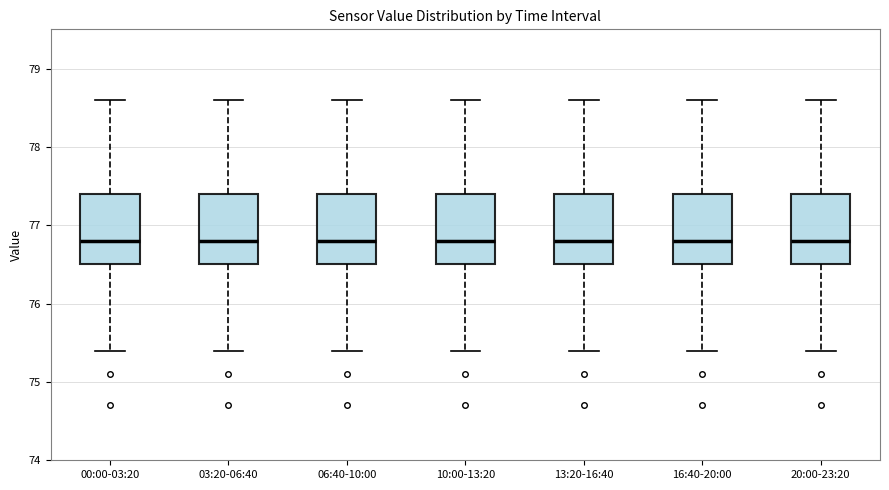

Reading left to right, read every box against the y-axis: the position of its median line, the range the box covers, and the ends of its whiskers. The values are not printed on the chart, so give them approximately, as read against the axis.

00:00-03:20: median 76.8, box 76.5 to 77.4, whiskers 75.4 to 78.6
03:20-06:40: median 76.8, box 76.5 to 77.4, whiskers 75.4 to 78.6
06:40-10:00: median 76.8, box 76.5 to 77.4, whiskers 75.4 to 78.6
10:00-13:20: median 76.8, box 76.5 to 77.4, whiskers 75.4 to 78.6
13:20-16:40: median 76.8, box 76.5 to 77.4, whiskers 75.4 to 78.6
16:40-20:00: median 76.8, box 76.5 to 77.4, whiskers 75.4 to 78.6
20:00-23:20: median 76.8, box 76.5 to 77.4, whiskers 75.4 to 78.6